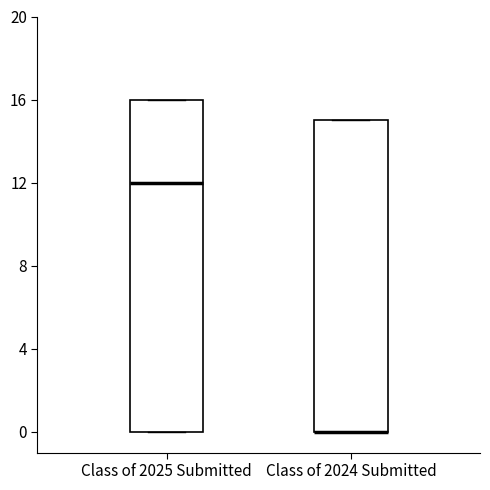

Reading left to right, transcribe this box plot: for each box, give where its median line is, the range the box spans, and where its two whiskers end, as read against the y-axis. The values are not printed on the chart, so give them approximately, as read against the axis.

Class of 2025 Submitted: median 12, box 0 to 16, whiskers 0 to 16
Class of 2024 Submitted: median 0 (drawn on the box's lower edge), box 0 to 15, whiskers 0 to 15